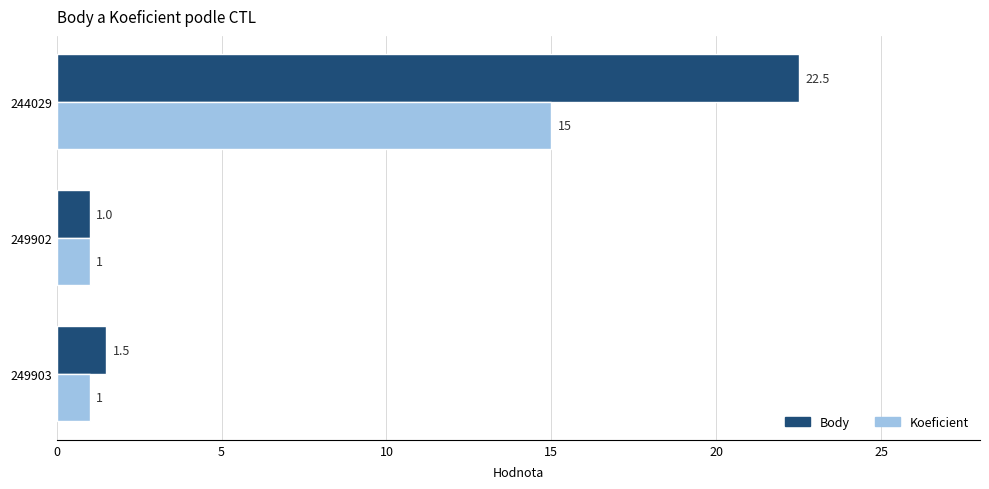

Is it true that Body equals 9.2 at 244029?

False